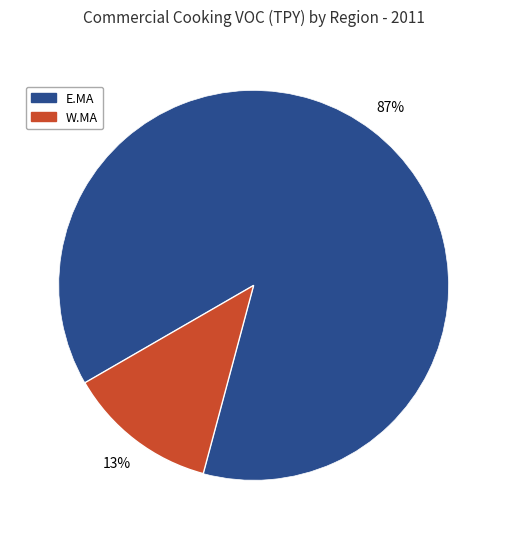

How many slices are in this pie chart?

2